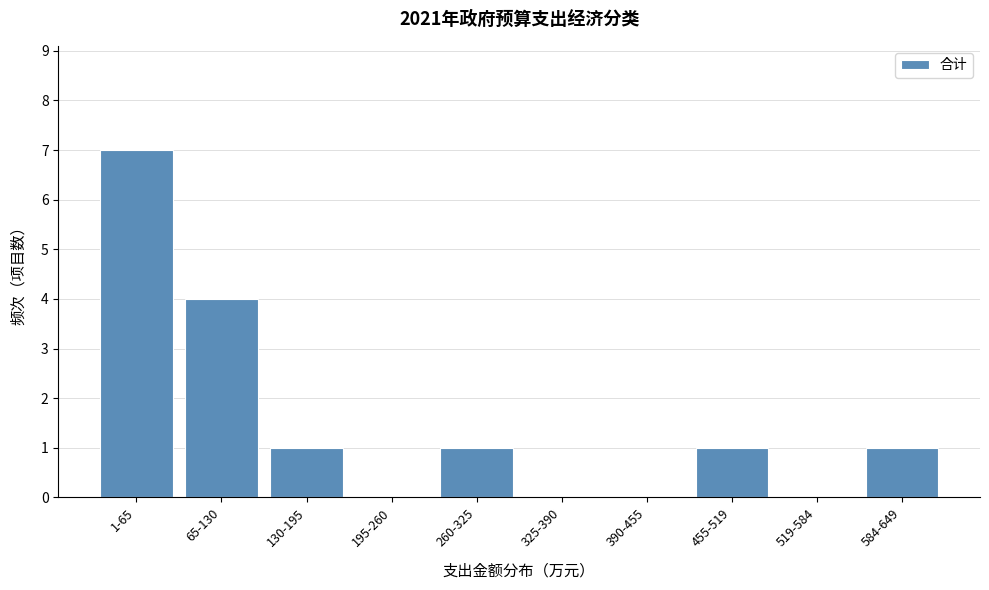

Reading left to right, what are all the values shown in this chart?

1-65=7	65-130=4	130-195=1	195-260=0	260-325=1	325-390=0	390-455=0	455-519=1	519-584=0	584-649=1